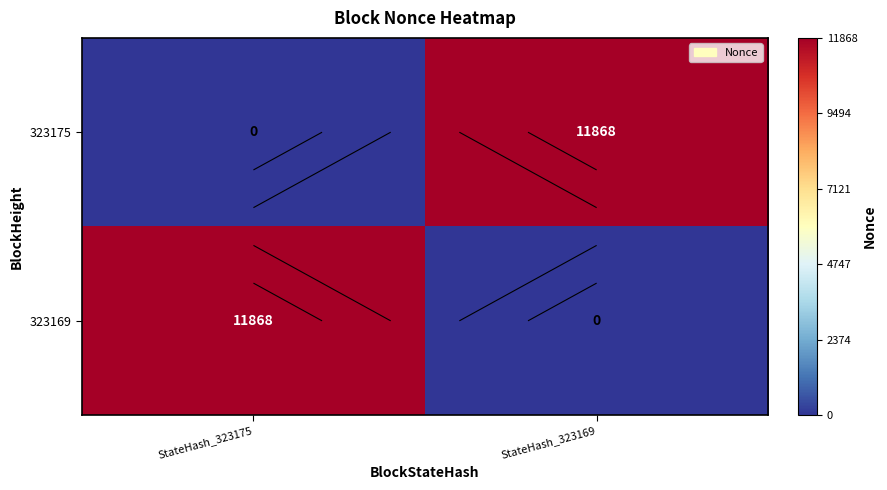

Count the number of categories in the chart.

2